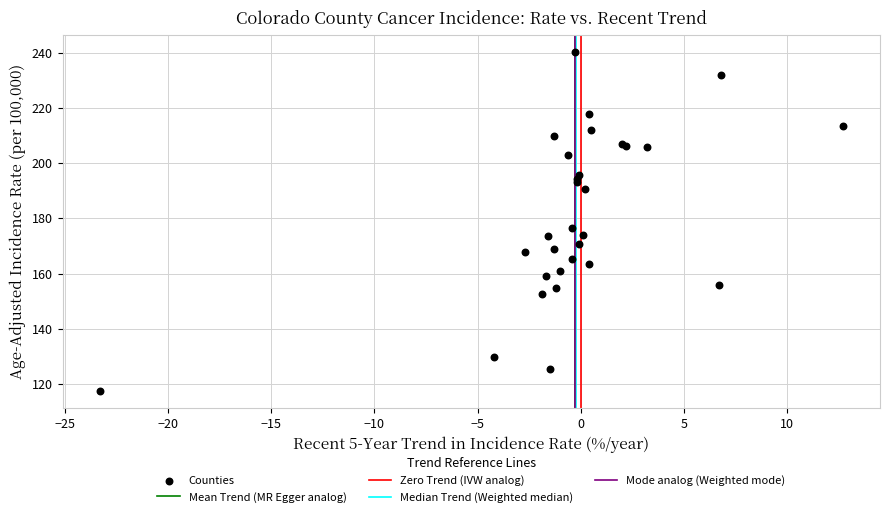

What Y value in the scatter plot is closest to 178?

176.4